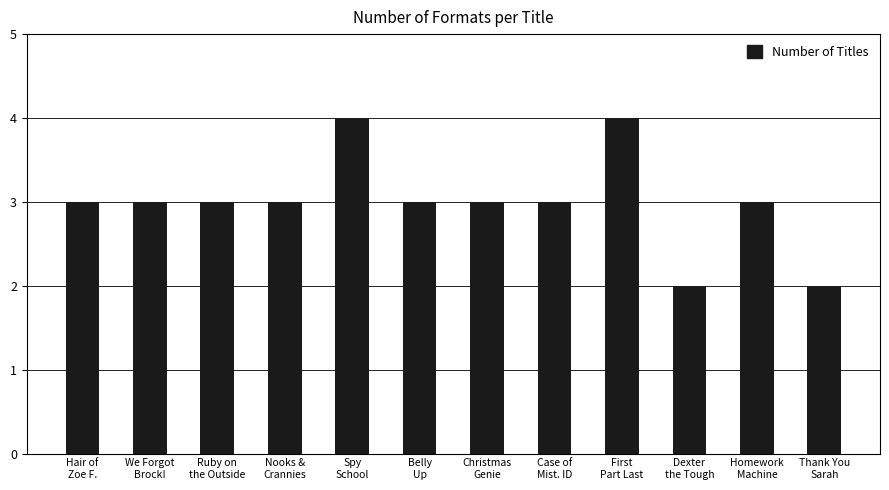

The chart shows a value of 1 at Belly
Up. True or false?

False